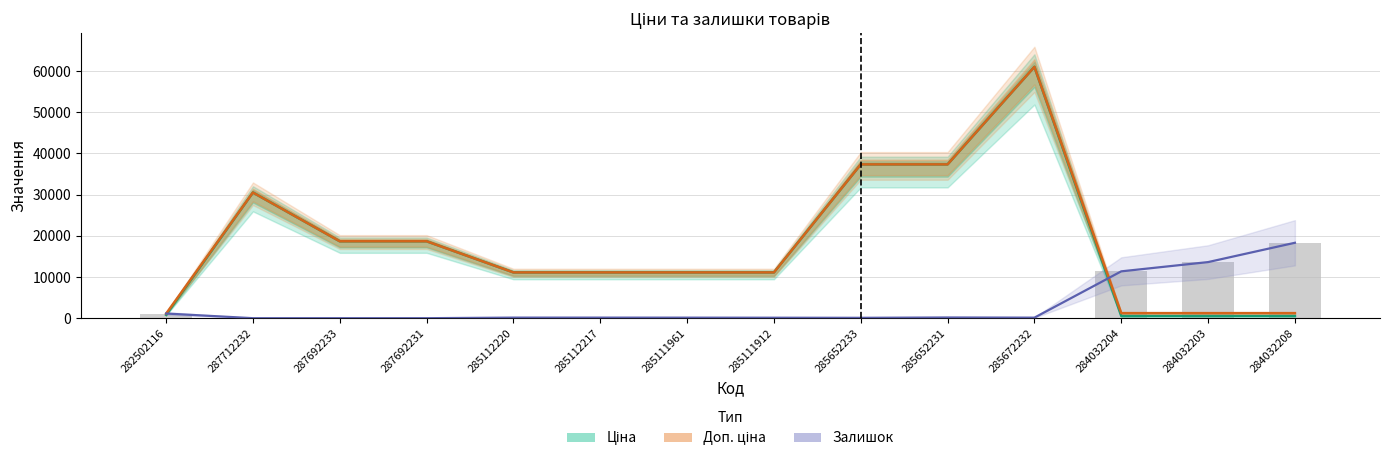

What is the value of the Залишок (scaled) bar at the 5th from the left?

137.4